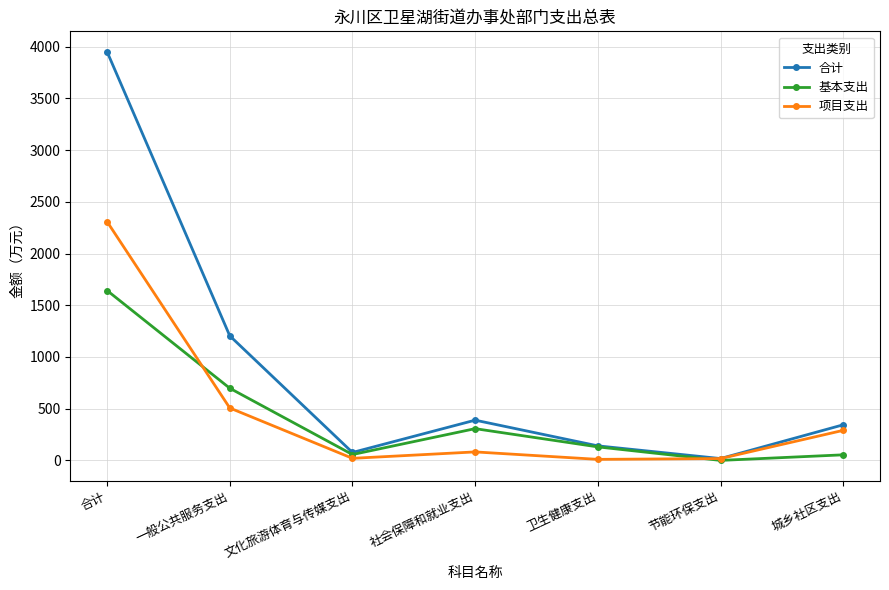

The value of 基本支出 at 合计 is 862.5. True or false?

False